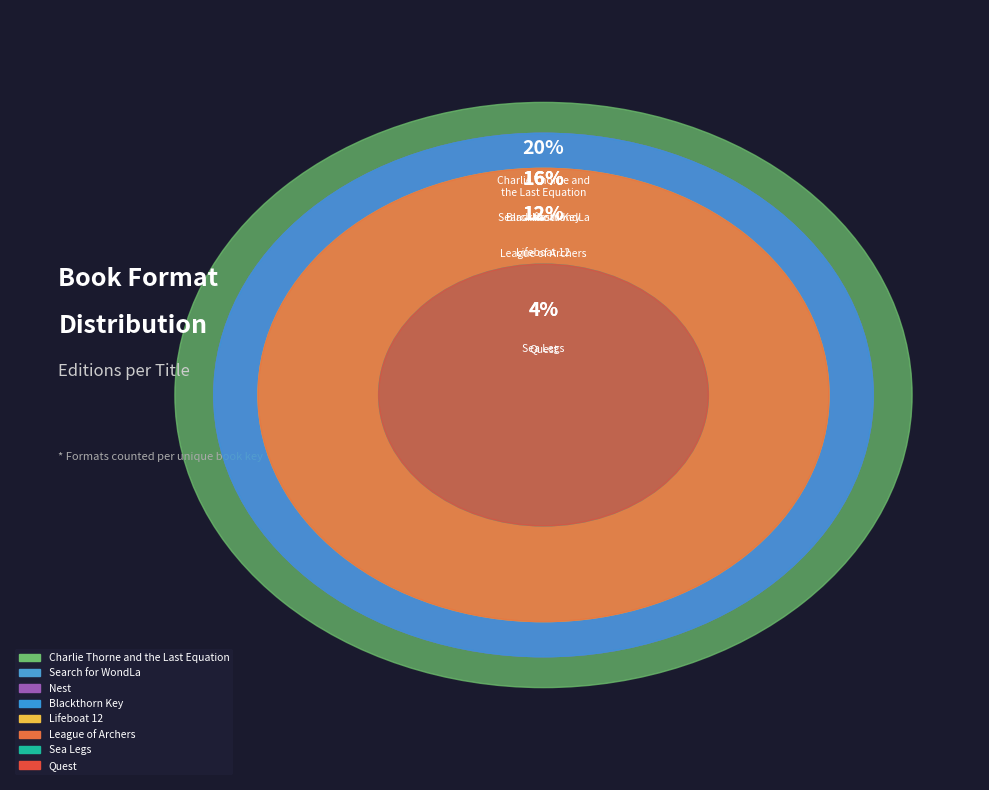

Which slice is the largest?

Charlie Thorne and
the Last Equation